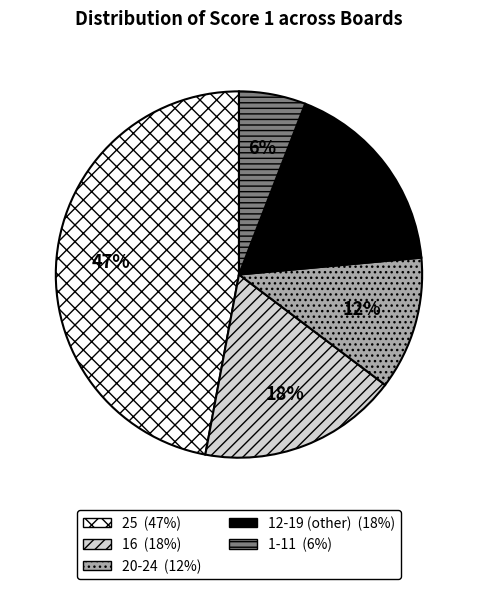

To the nearest percent, what is the average slice percentage?

20%